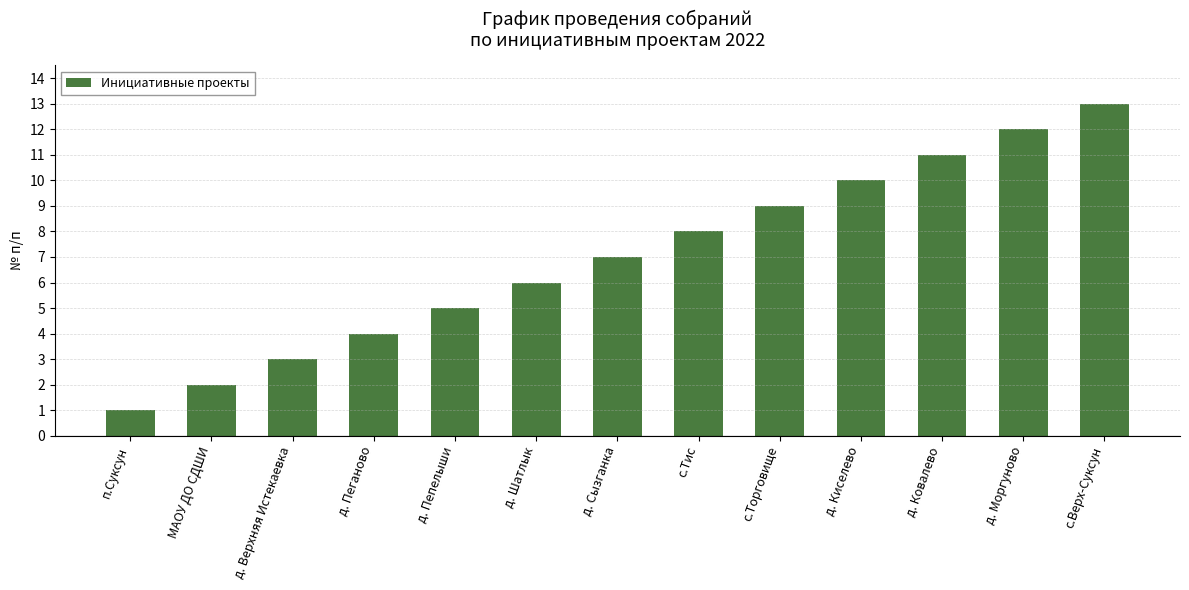

What is the minimum value shown in the chart?

1